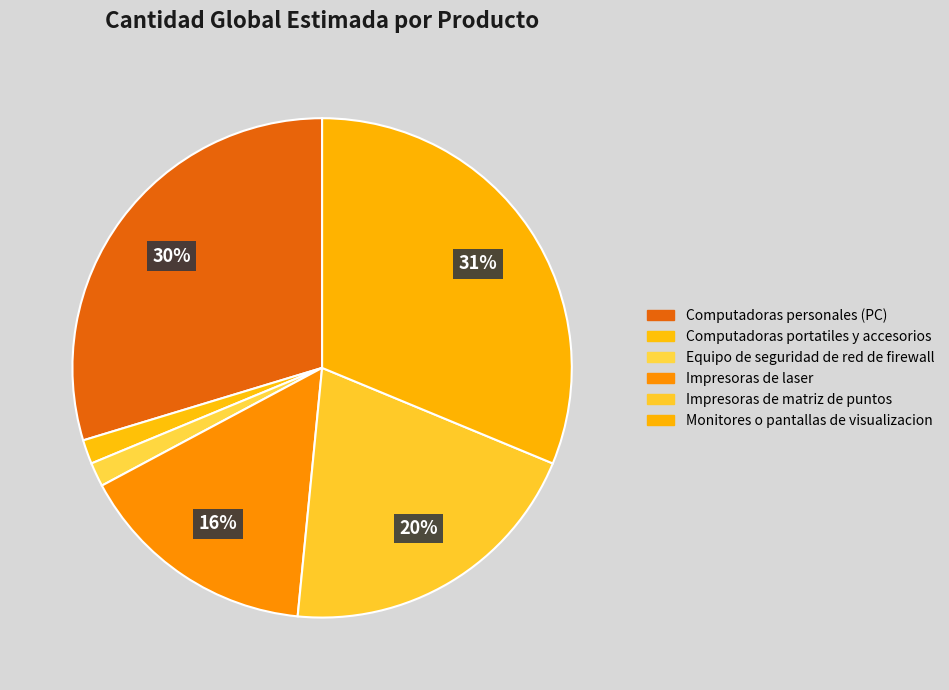

Is the sum of Impresoras de matriz de puntos and Impresoras de laser greater than half?

No